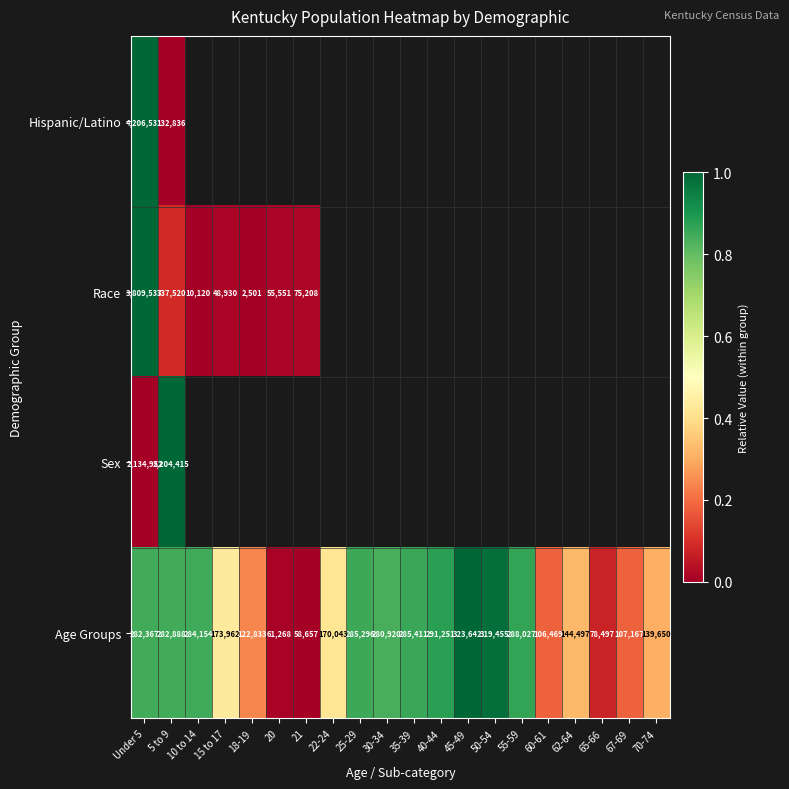

At which category is the sum across all series the highest?

Under 5